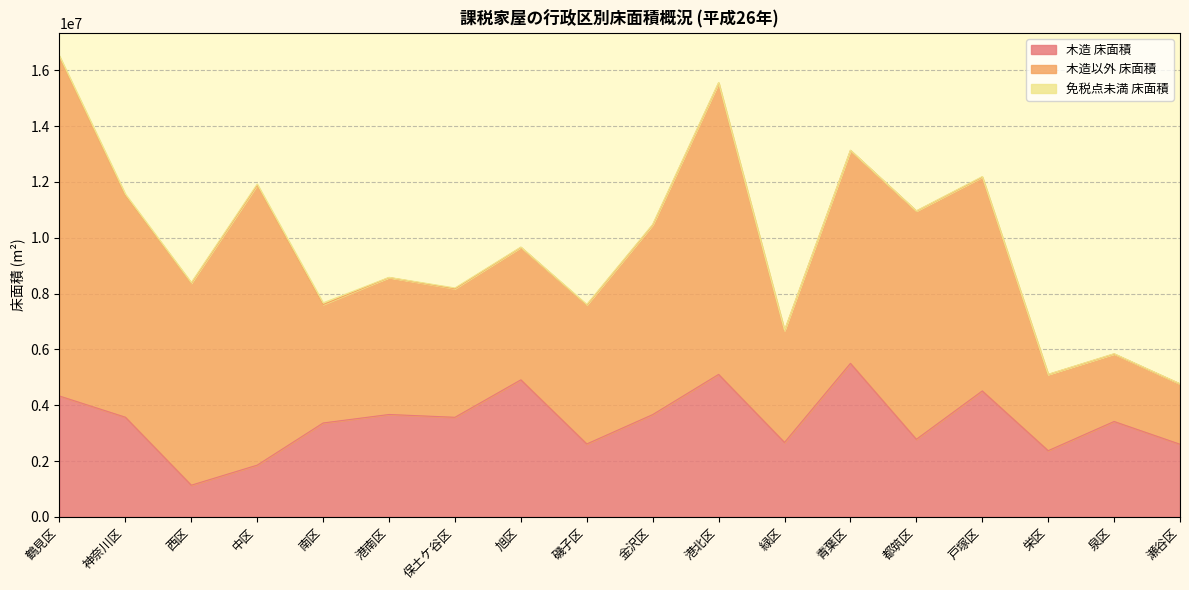

Is it true that 木造 床面積 equals 5498677 at 青葉区?

True